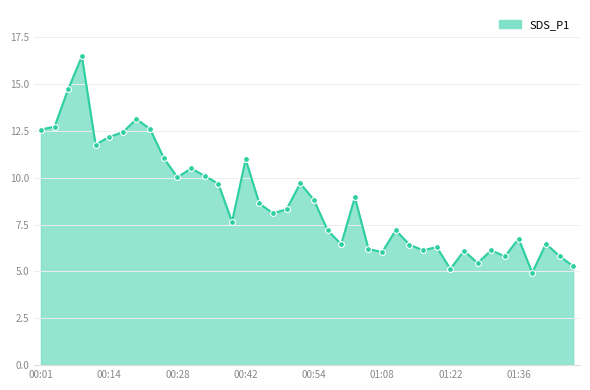

What is the greatest value displayed?

16.5